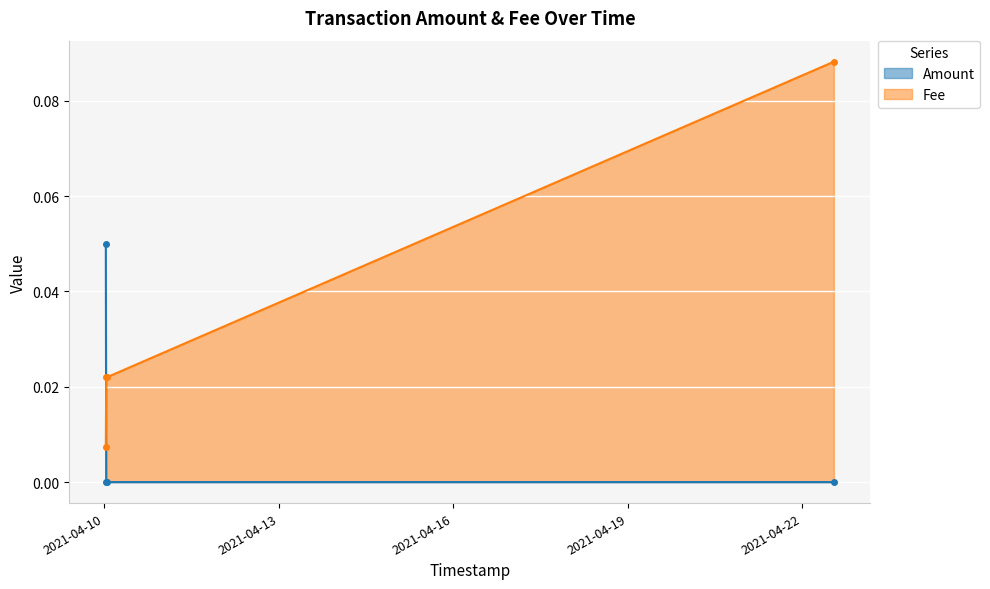

Reading left to right, transcribe all the data shown in this chart.

Amount: 0.1	0.0	0.0	0.0
Fee: 0.0	0.0	0.0	0.1